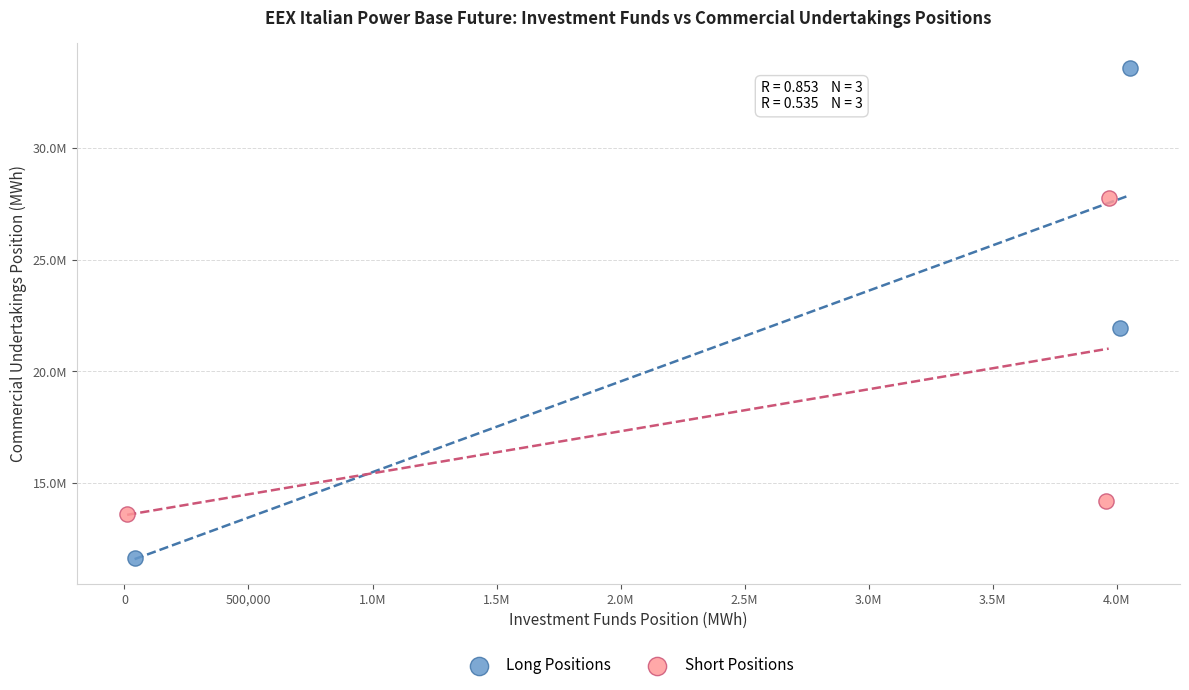

What are all the series names shown in the legend?

Long Positions, Short Positions